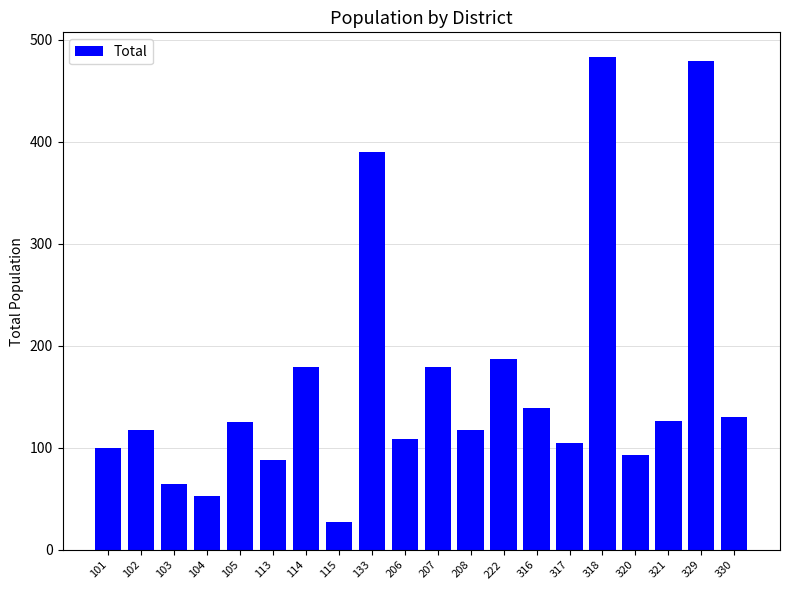

What is the change in value from 133 to 316?

-251